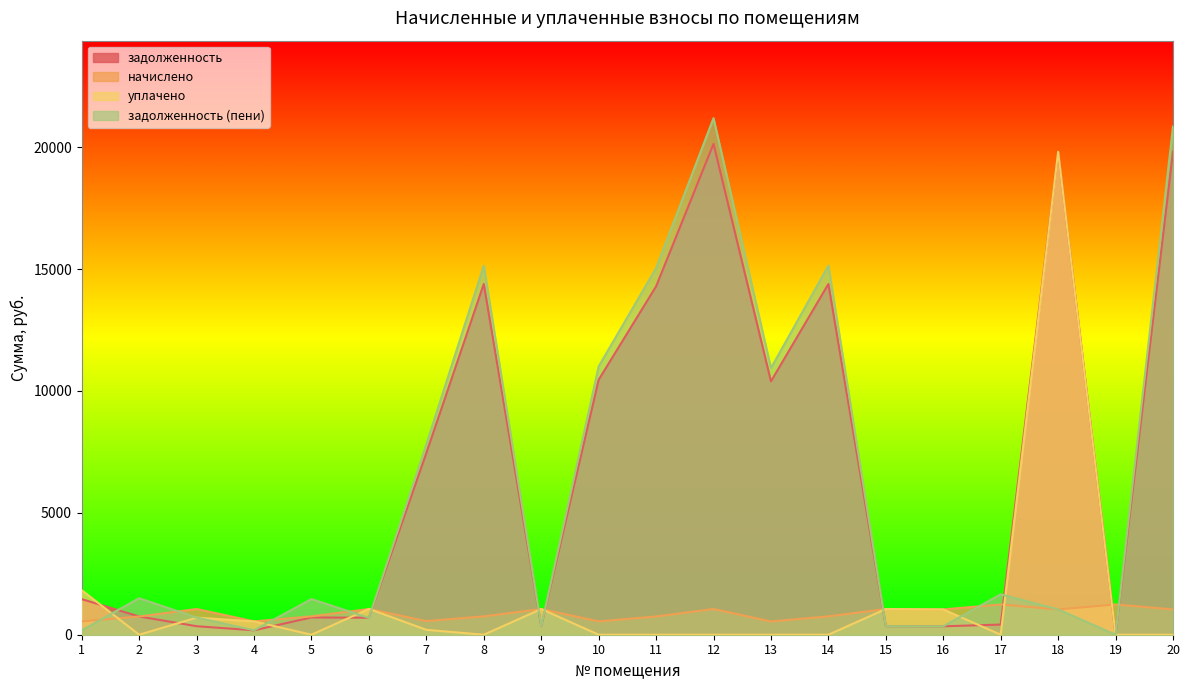

The value of задолженность (пени) at 12 is 21194.7. True or false?

True